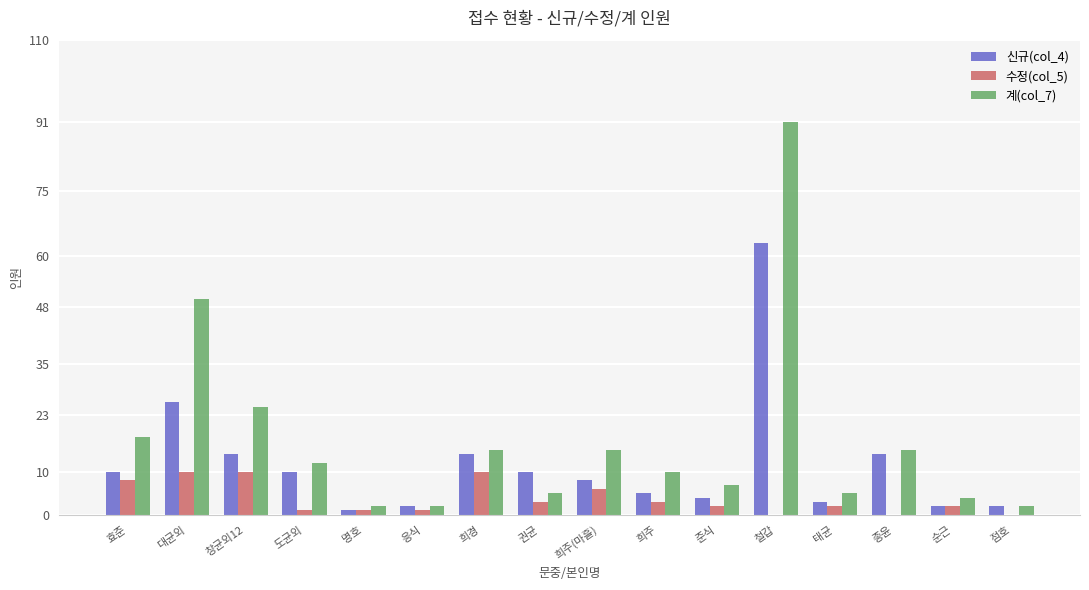

What is the spread (max minus min) of values at 순근?

2